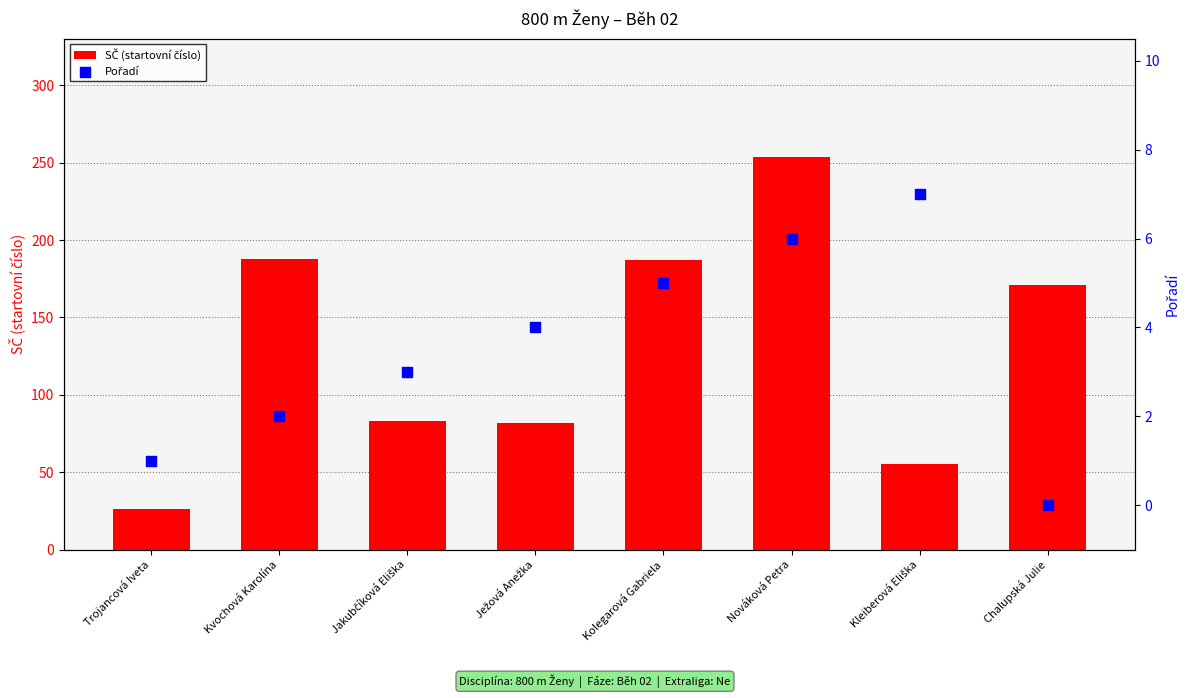

At which category is the sum across all series the highest?

Nováková Petra